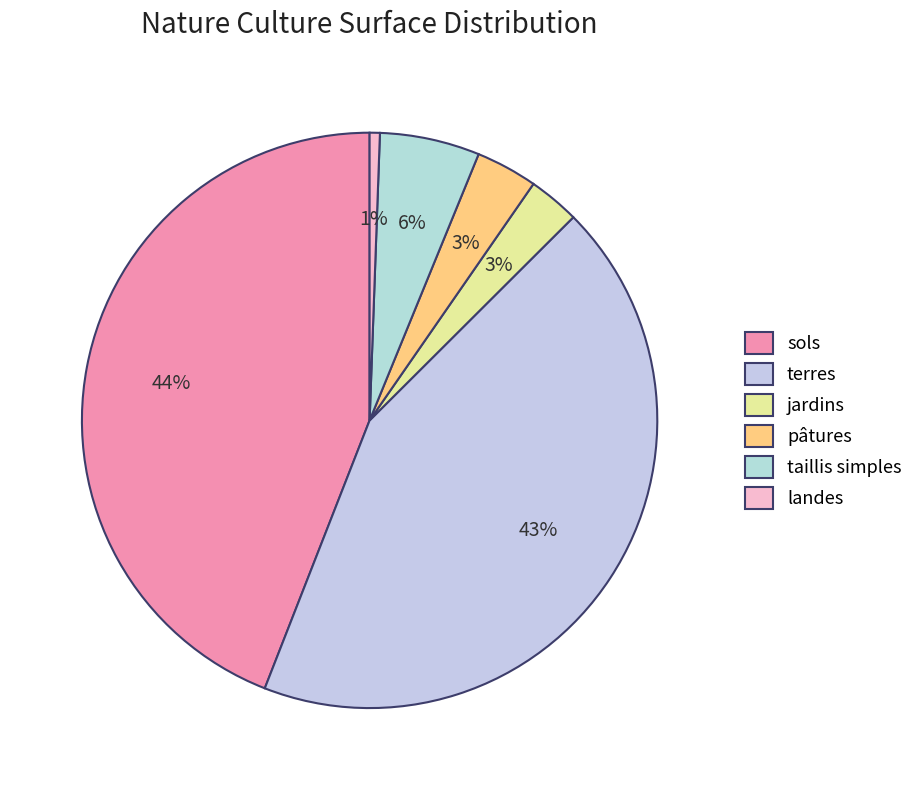

Is it true that jardins is 15% of the pie?

False